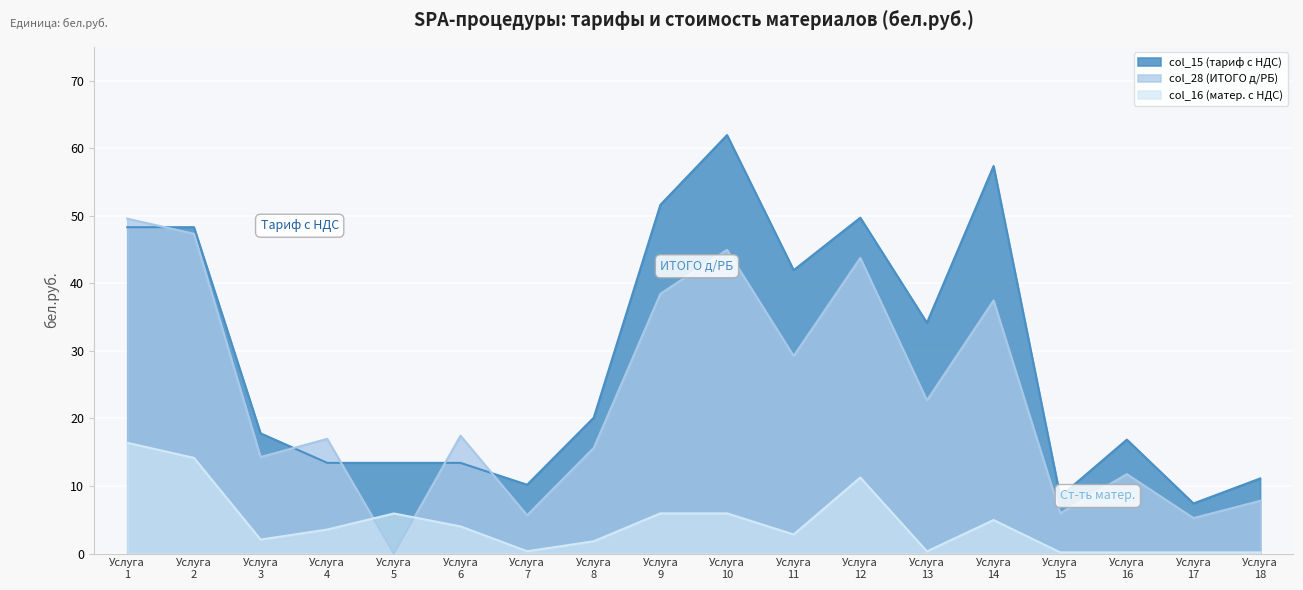

What is the maximum value for col_16 (матер. с НДС)?

16.4